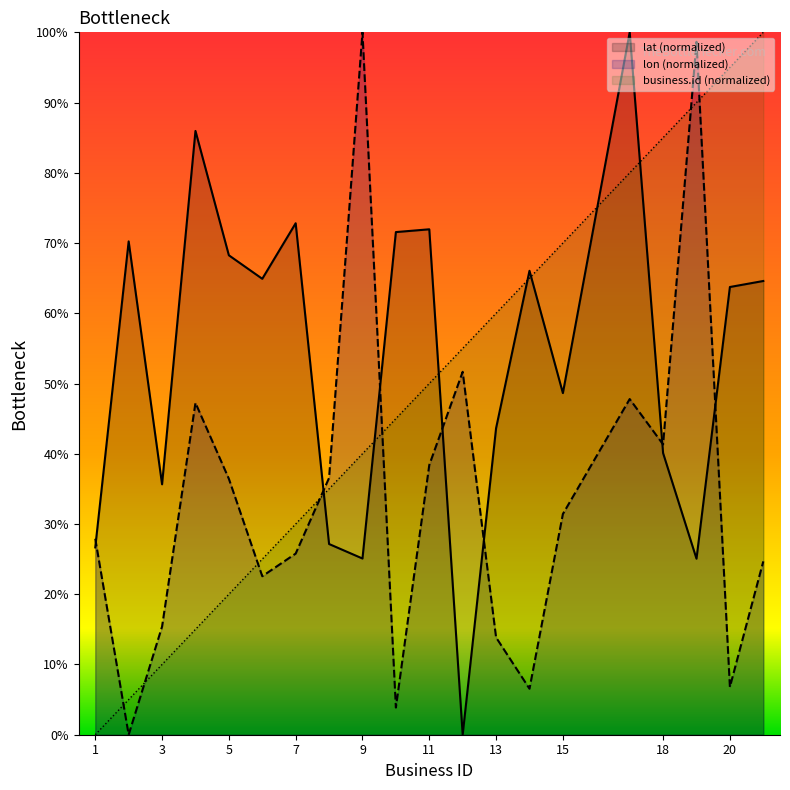

Is the value of lat (normalized) at 11 greater than the value of business.id (normalized) at 5?

Yes